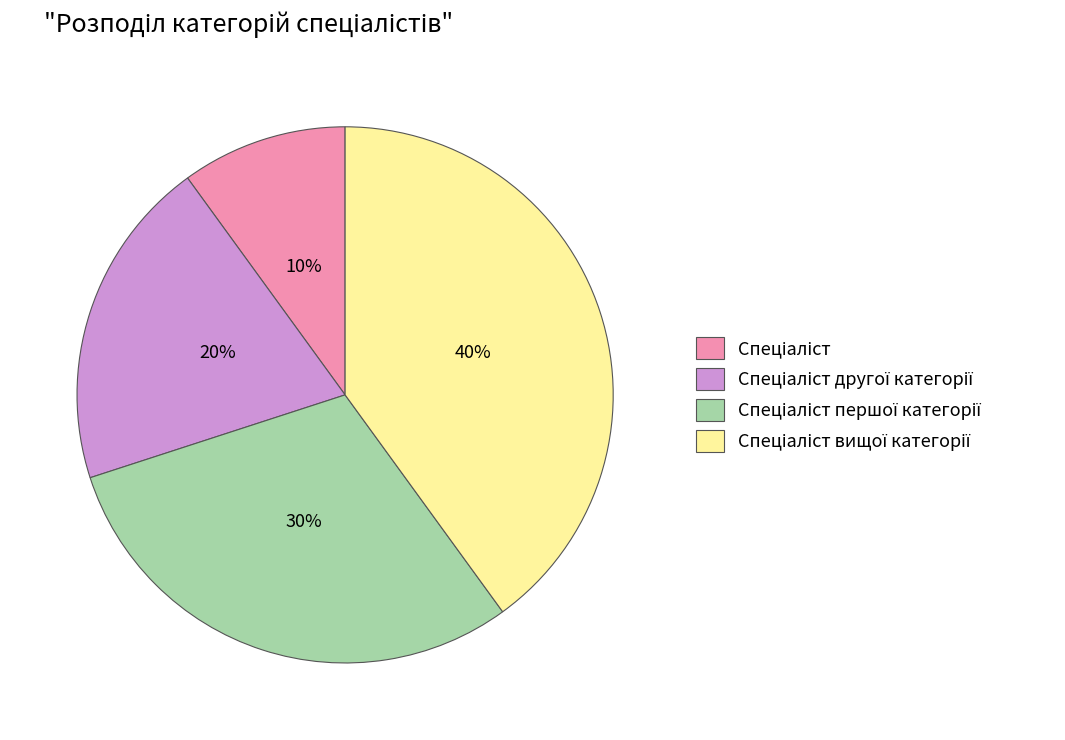

Is there any slice that represents more than half of the pie?

No